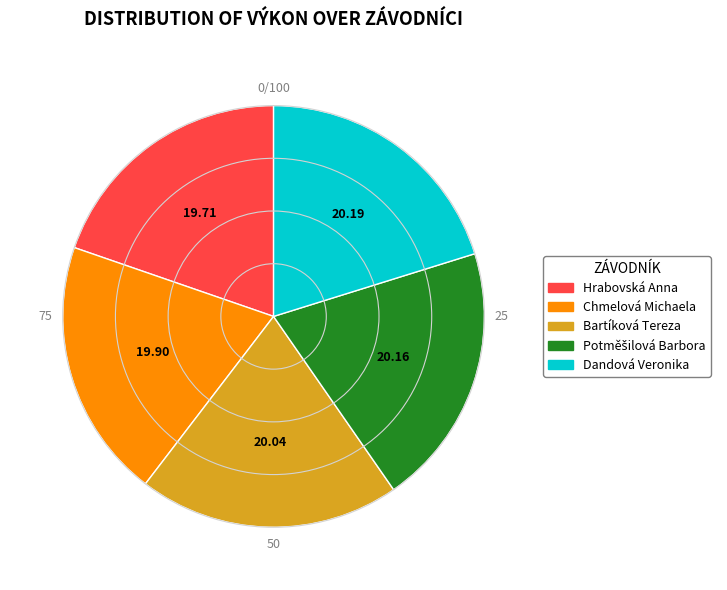

Is the sum of Dandová Veronika and Chmelová Michaela greater than half?

No